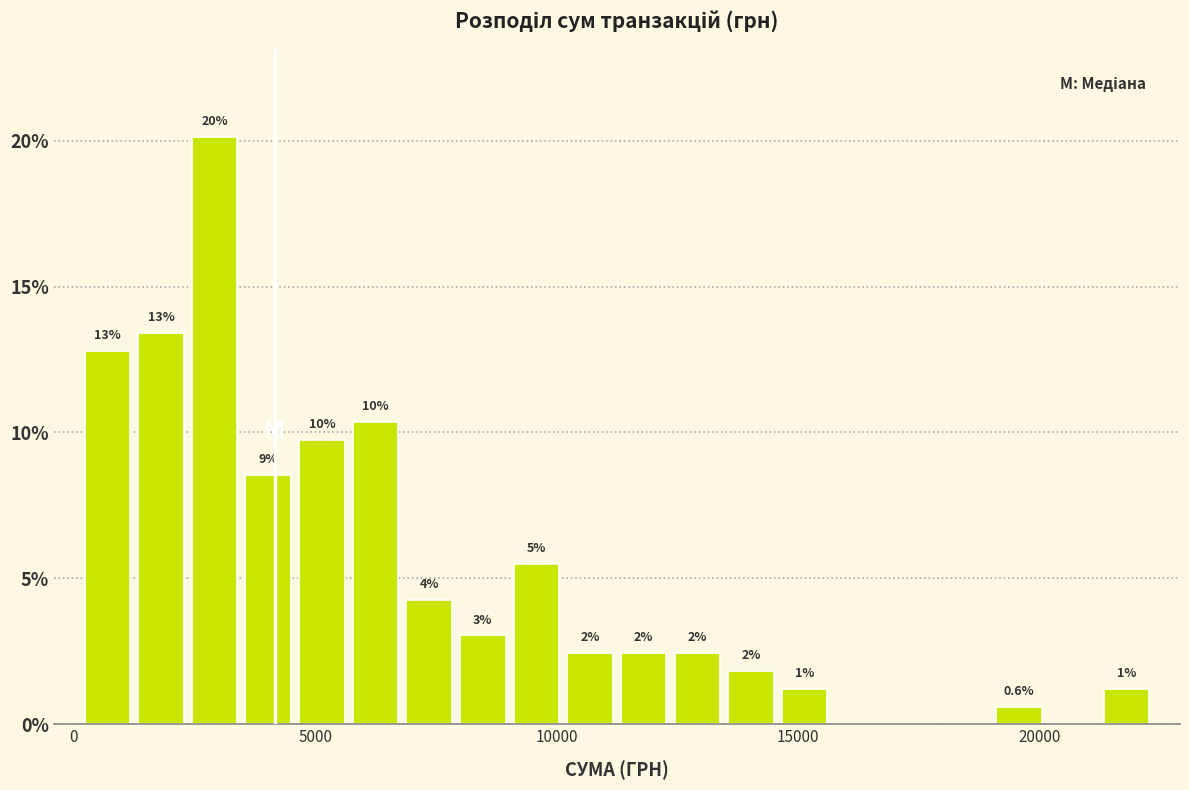

Read against the x-axis, roughly where is the centre of the tallest bar?

3000